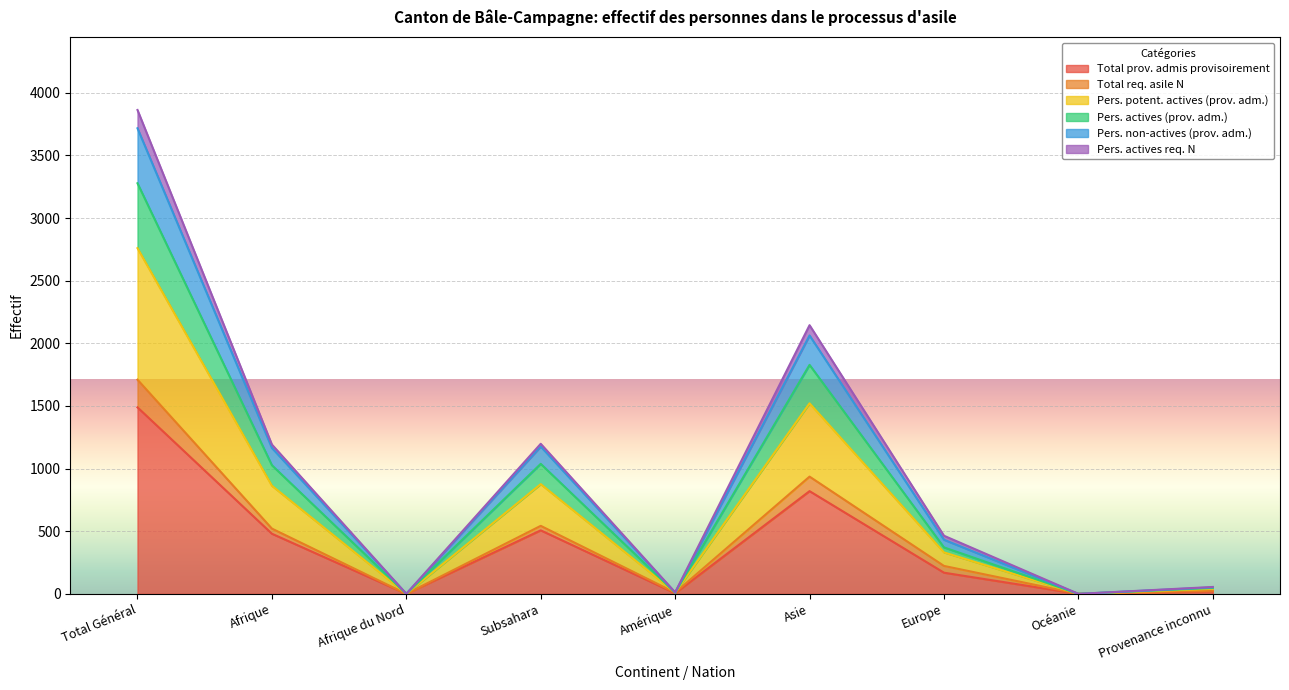

At which category does the chart reach its peak across all series?

Total Général